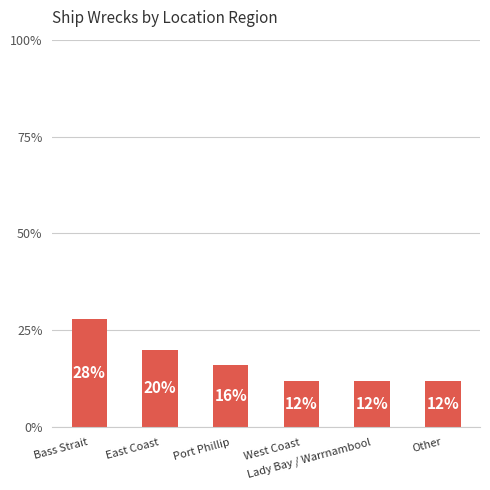

How many values are between 12 and 20?

5